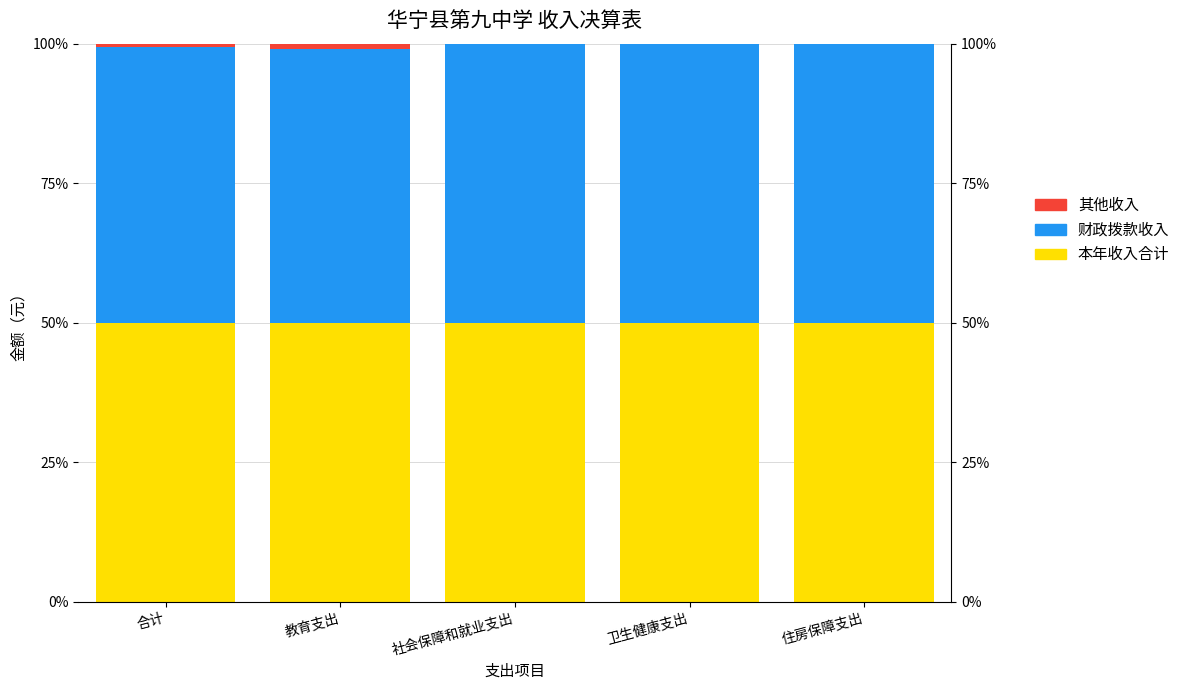

What position from the right is 住房保障支出?

1